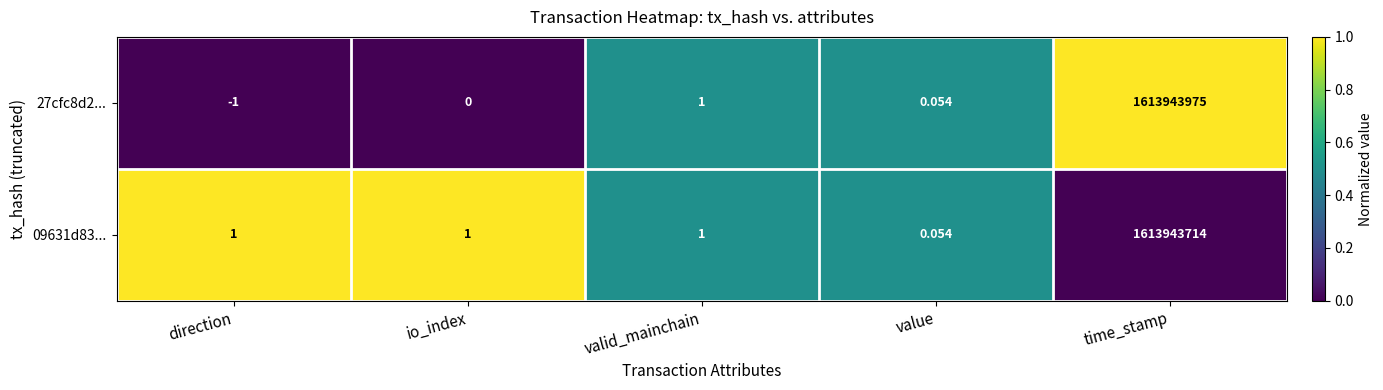

Rank the series by their average value, from lowest to highest.

09631d83..., 27cfc8d2...